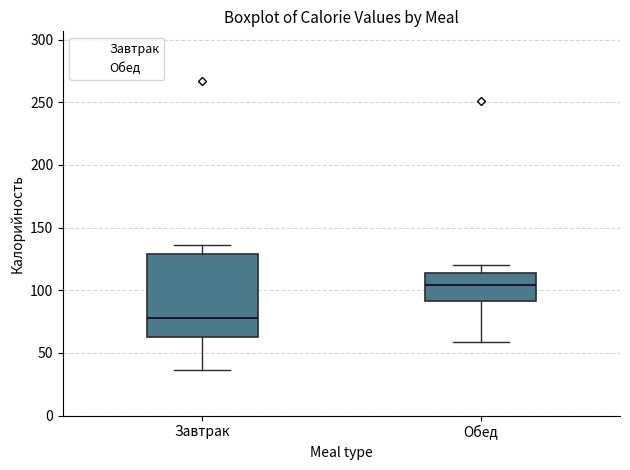

Reading left to right, transcribe this box plot: for each box, give where its median line is, the range the box spans, and where its two whiskers end, as read against the y-axis. The values are not printed on the chart, so give them approximately, as read against the axis.

Завтрак: median 80, box 60 to 130, whiskers 35 to 135
Обед: median 105, box 90 to 115, whiskers 60 to 120